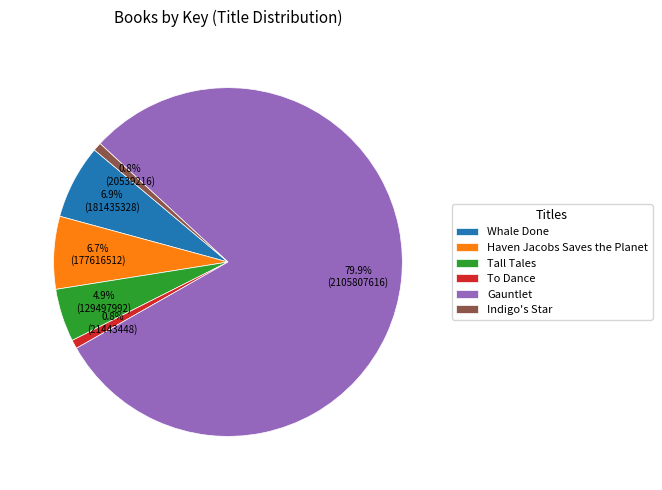

To the nearest percent, what percentage of the pie is Indigo's Star?

1%